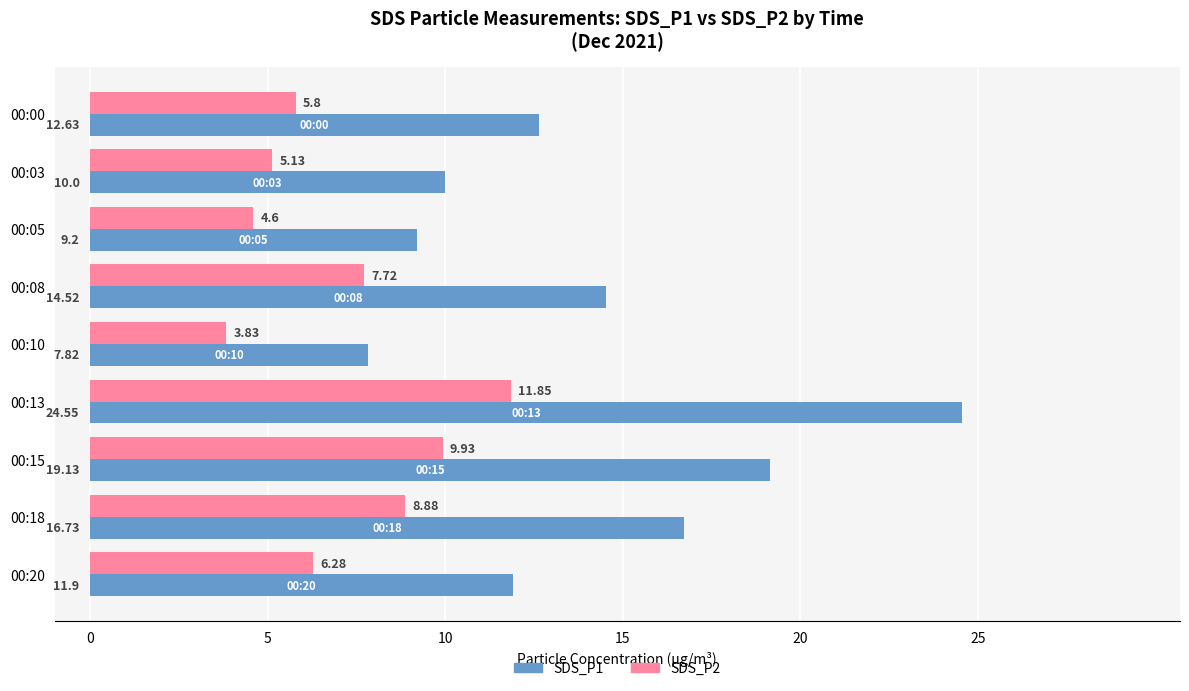

How many values in the SDS_P1 series exceed 12?

5